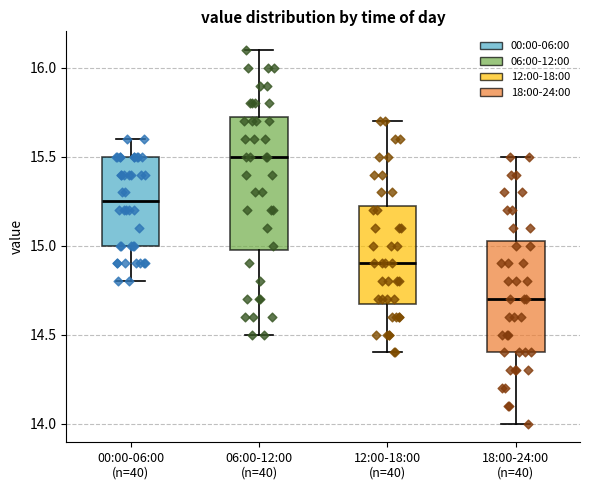

Where is the lower edge of the box for 18:00-24:00 (n=40) on the y-axis? The values are not printed on the chart, so give them approximately, as read against the axis.

14.40